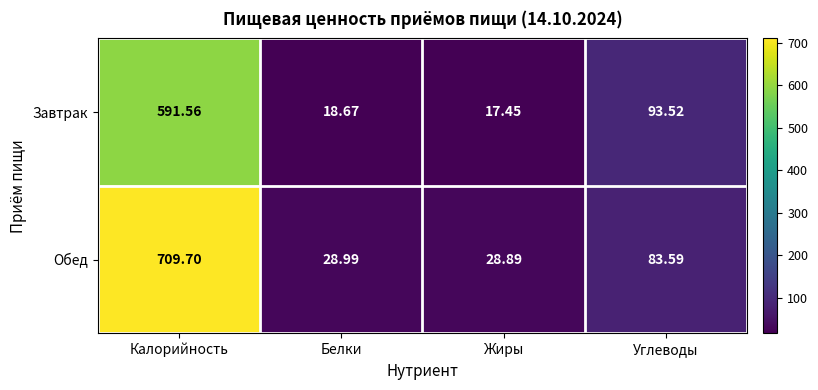

Which series changed the most between Калорийность and Жиры?

Обед